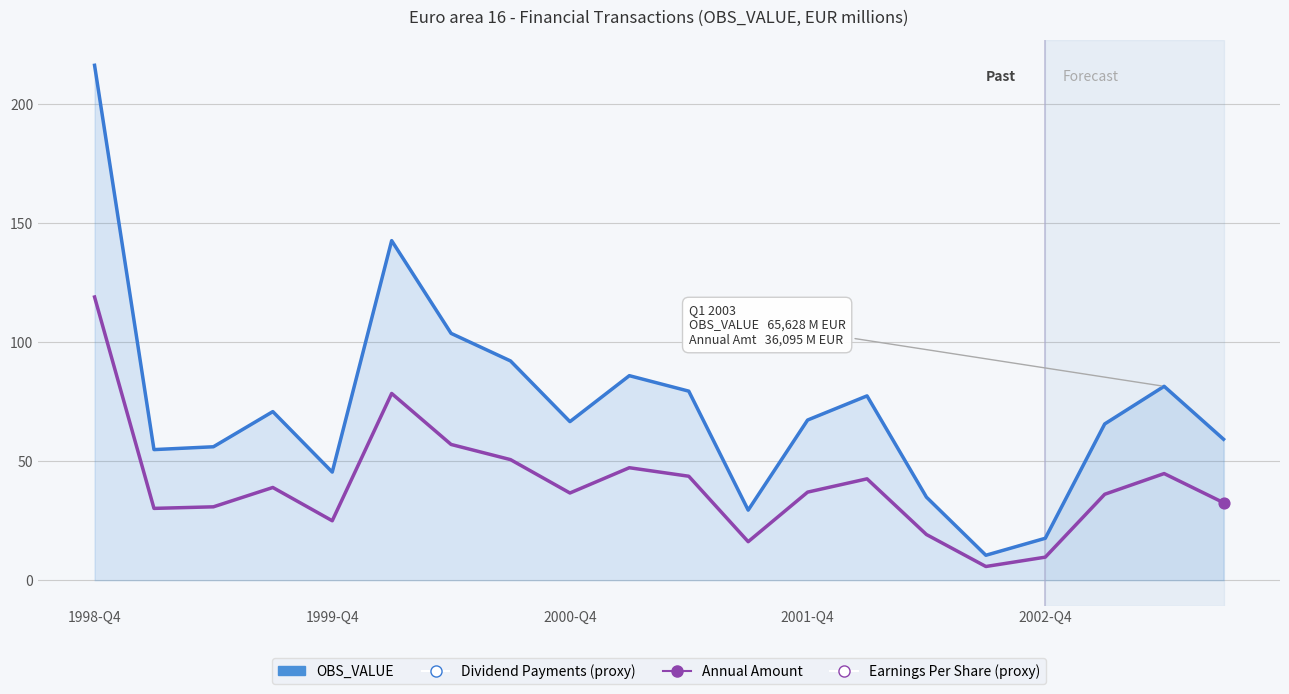

What is the difference between the maximum and minimum values in the Annual Amount series?

113.2